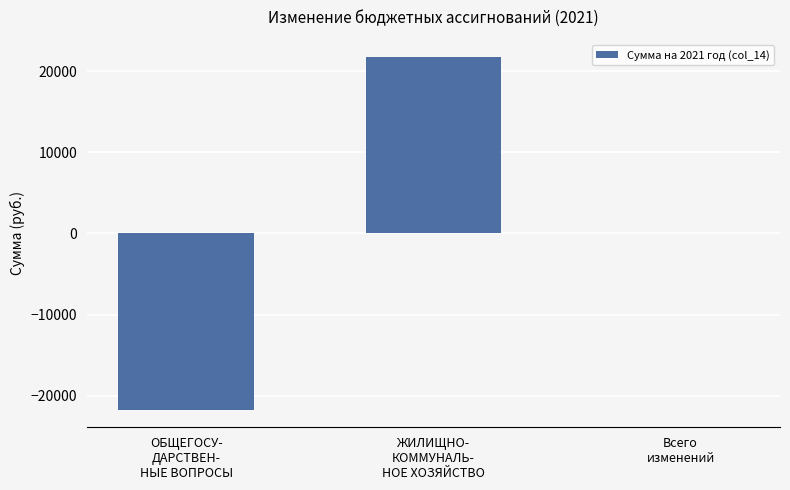

The value at ЖИЛИЩНО-
КОММУНАЛЬ-
НОЕ ХОЗЯЙСТВО is 34209. True or false?

False